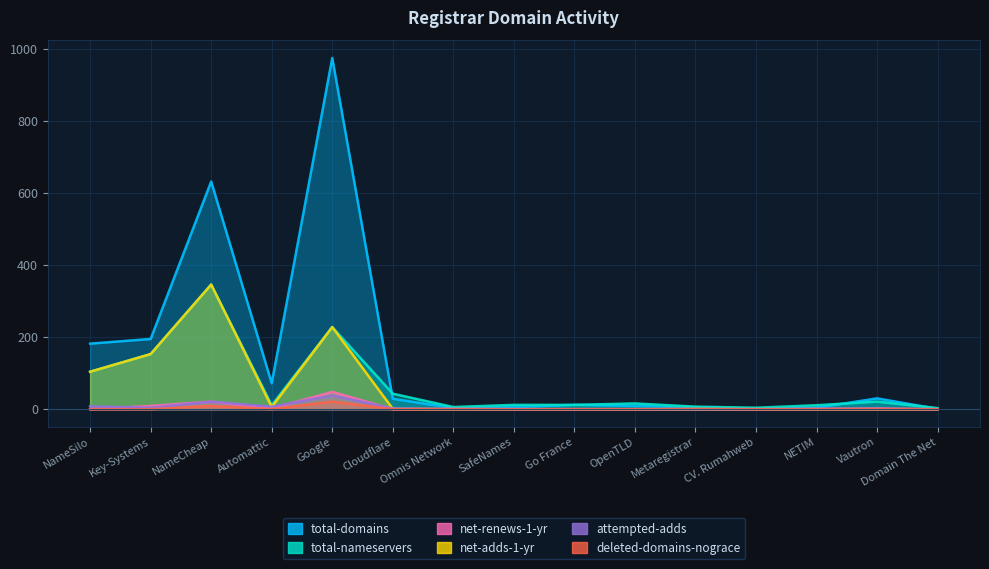

What is the label of the 2nd point from the left?

Key-Systems